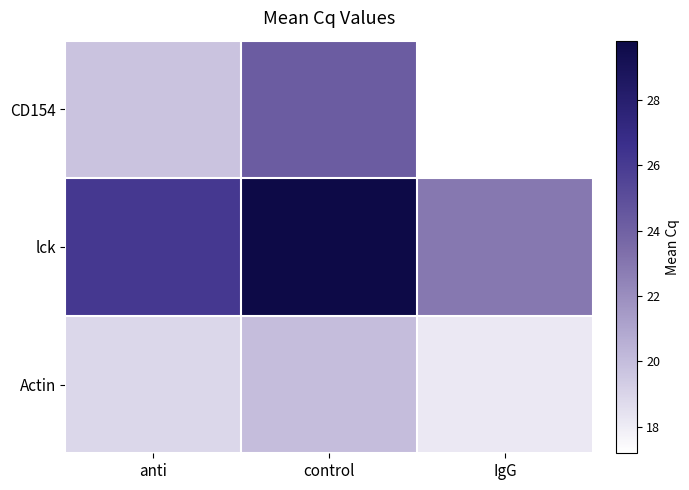

Rank the series by their maximum value, from lowest to highest.

Actin, CD154, lck